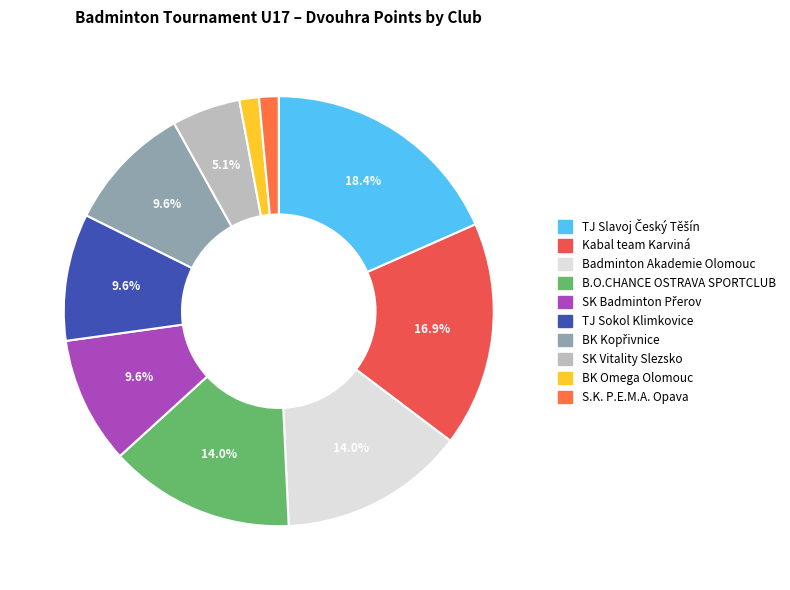

How many slices are in this pie chart?

10